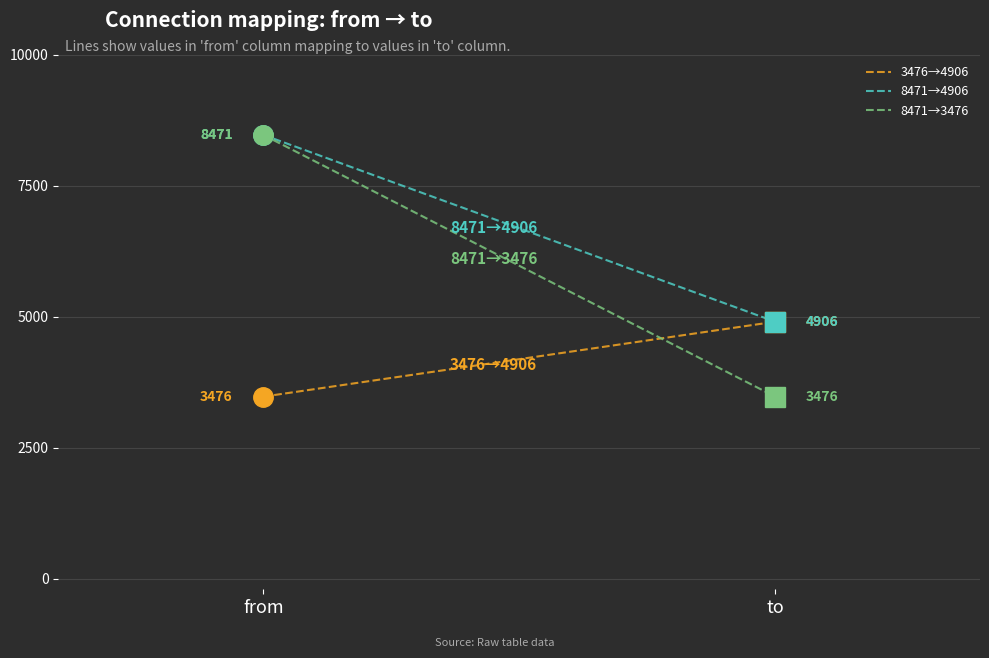

List the labels in order of 8471→3476 value, largest first.

from, to